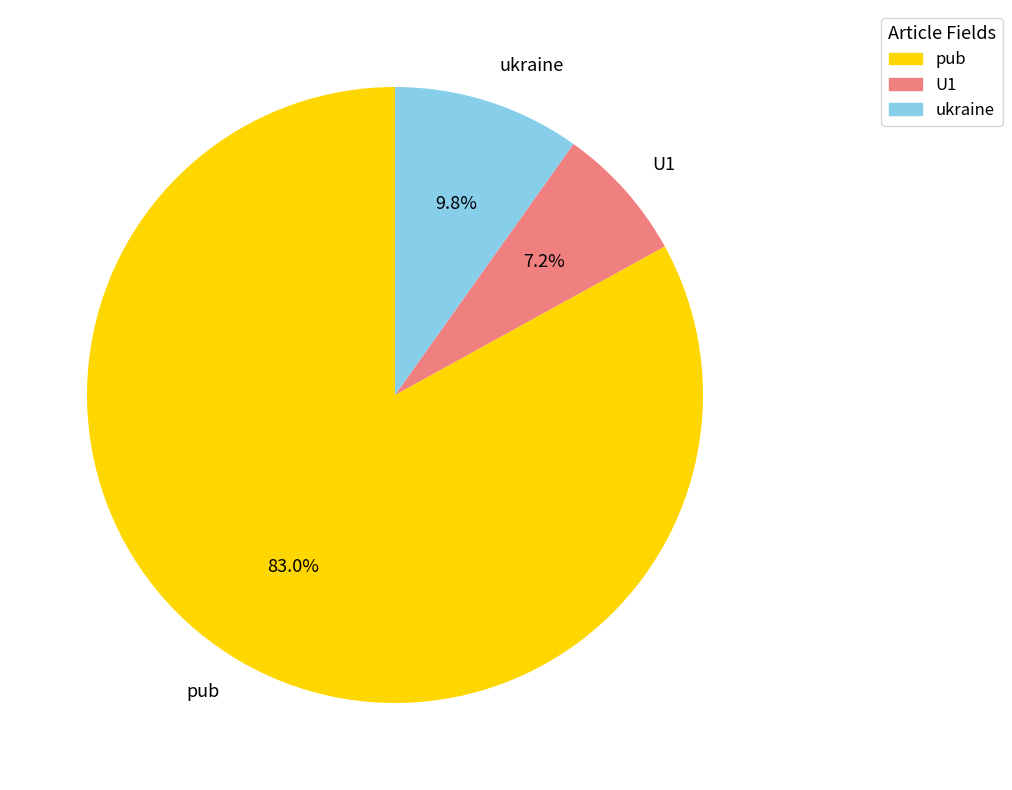

To the nearest percent, what percentage of the pie is U1?

7%